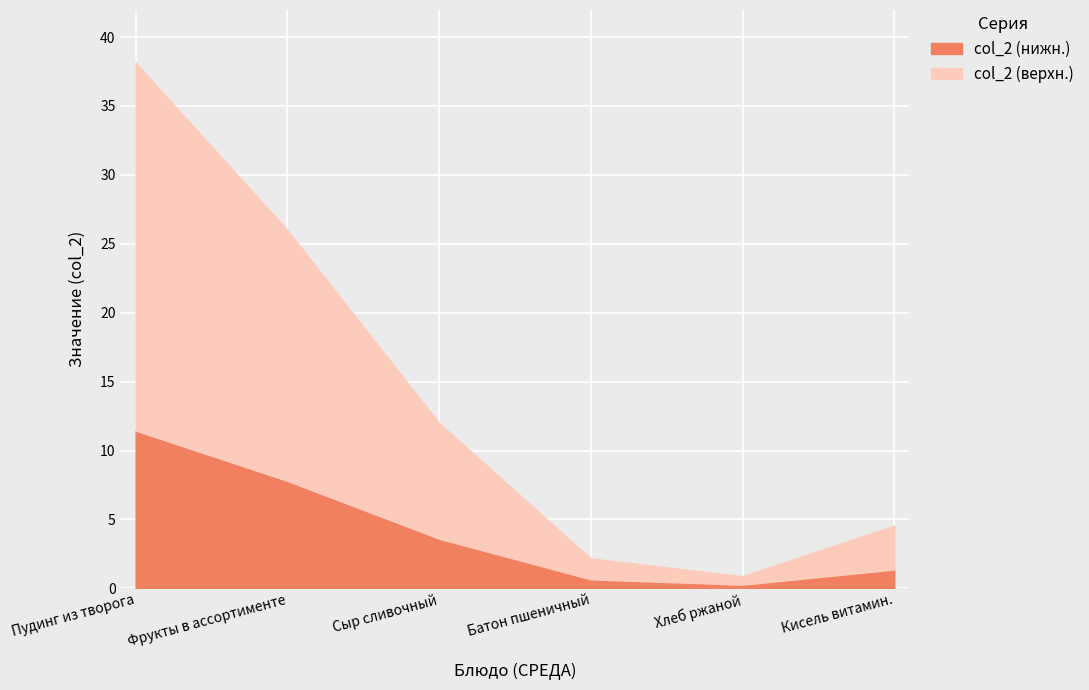

Count the number of data series in this chart.

1